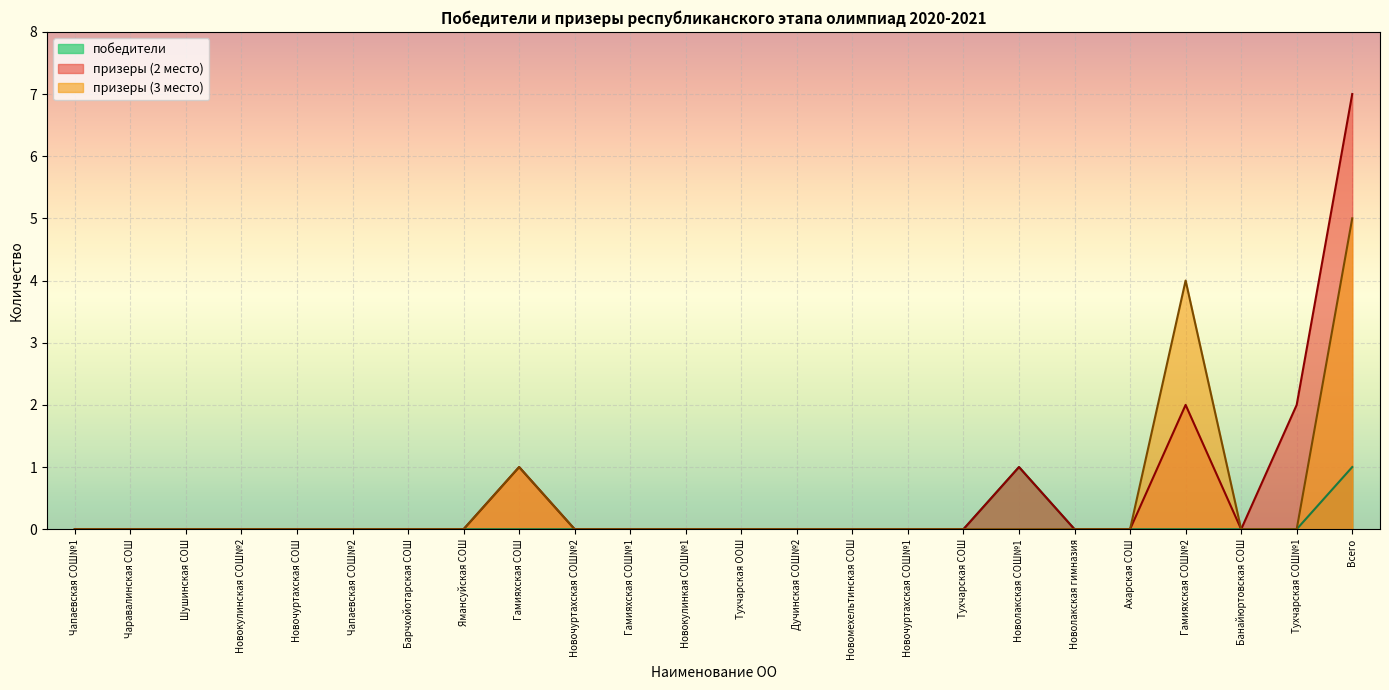

In призеры (2 место), how many points are lower than both neighbors (excluding endpoints)?

1